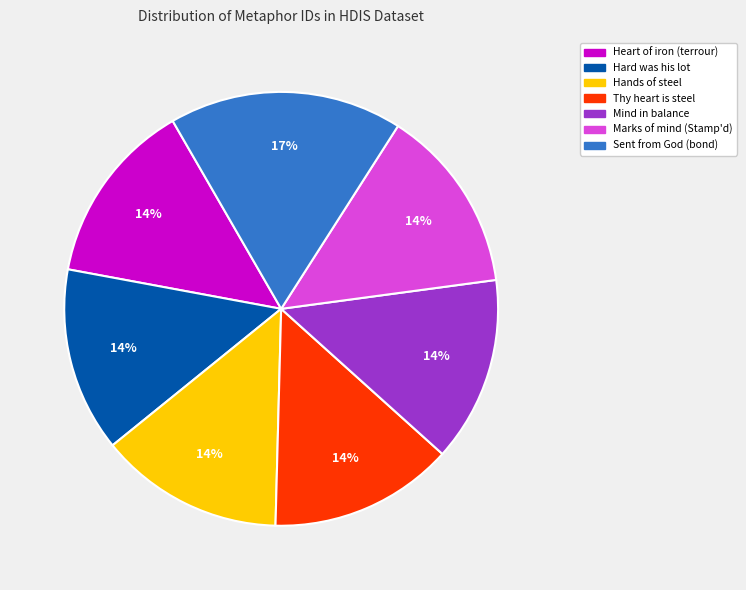

Approximately how many times larger is the value at Thy heart is steel compared to Hands of steel?

1.0